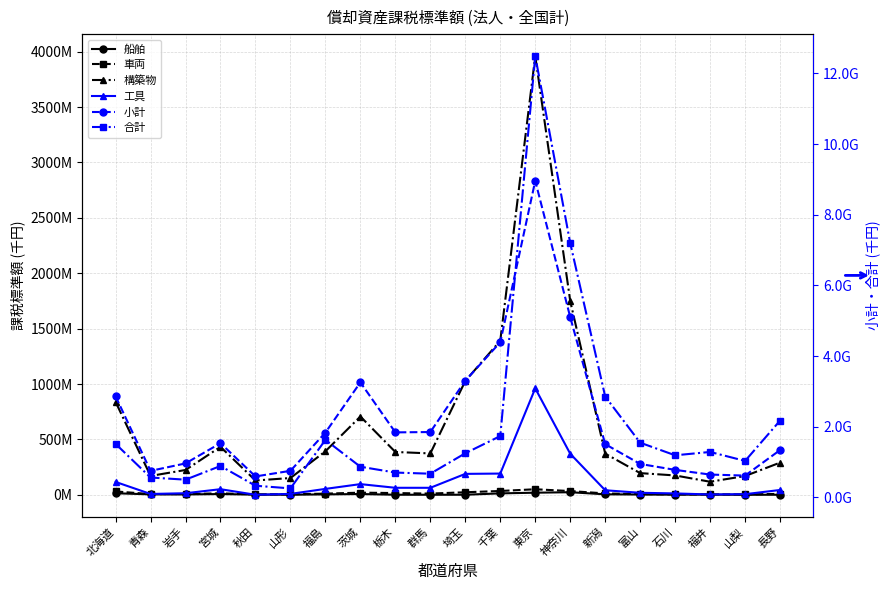

What is the label of the 15th point from the right?

山形